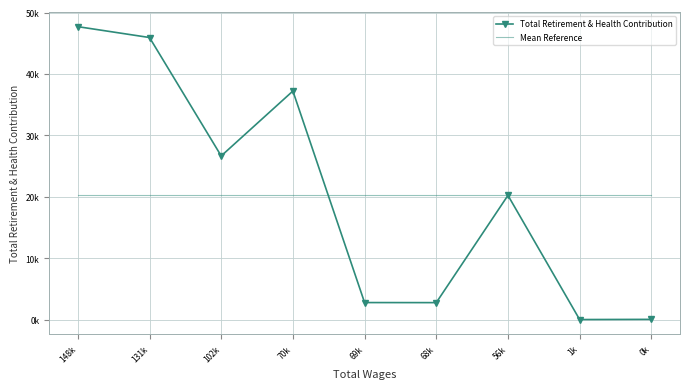

The value of Total Retirement & Health Contribution at 1k is 17366.4. True or false?

False